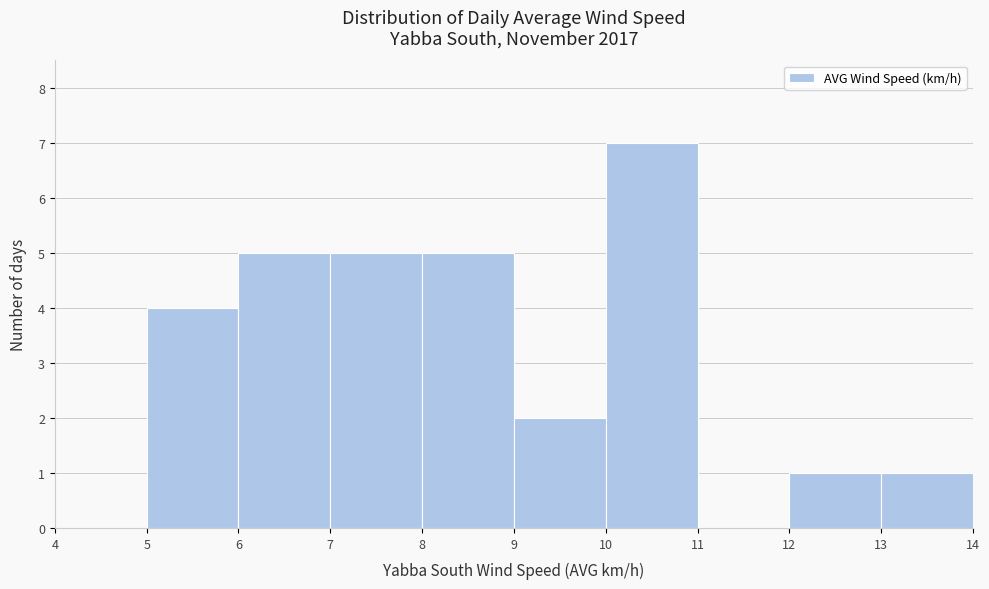

Reading left to right, transcribe this chart: for each bar, give the range it covers on the x-axis and its height. The values are not printed on the chart, so give them approximately, as read against the axis.

4 to 5: 0
5 to 6: 4
6 to 7: 5
7 to 8: 5
8 to 9: 5
9 to 10: 2
10 to 11: 7
11 to 12: 0
12 to 13: 1
13 to 14: 1